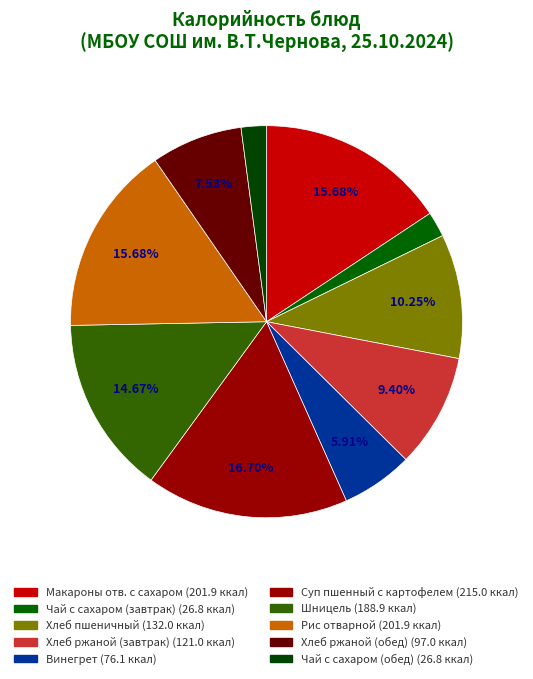

To the nearest percent, what percentage of the pie is Чай с сахаром (обед)?

2%